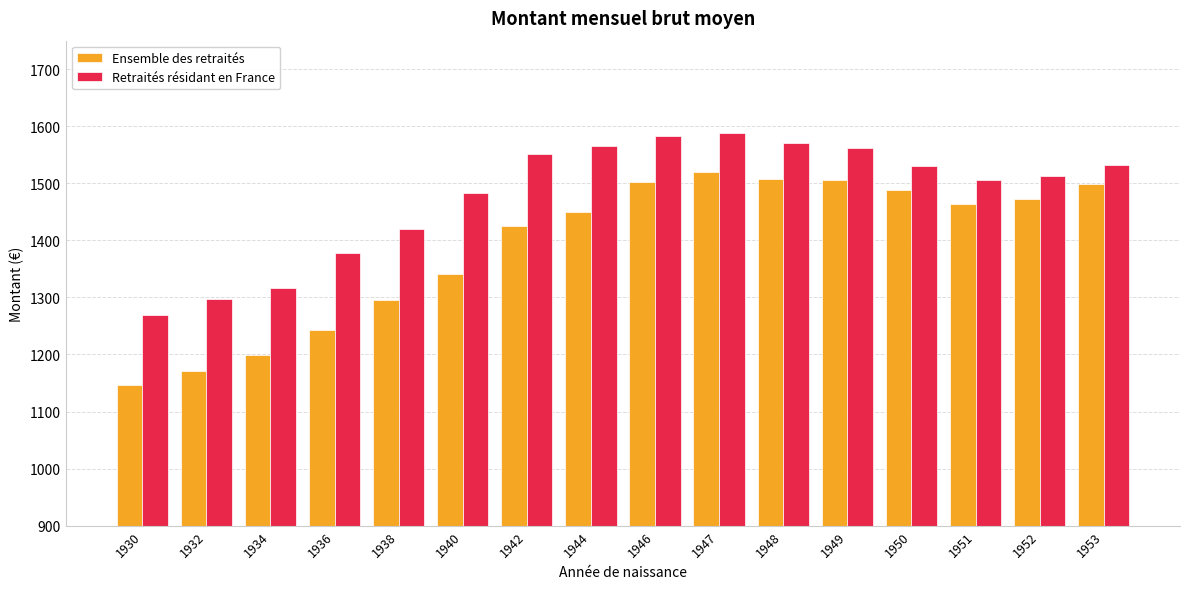

Where does the Retraités résidant en France series first go above 1530?

1942